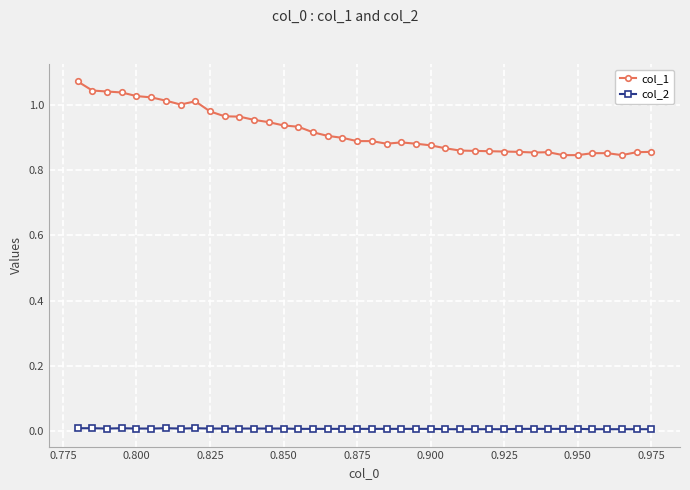

What is the sum of all col_1 values?

36.8